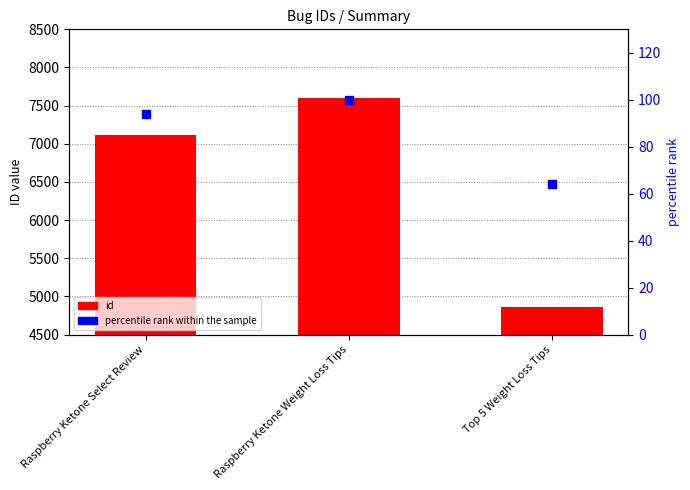

Which series has the largest Y range (max minus min)?

id